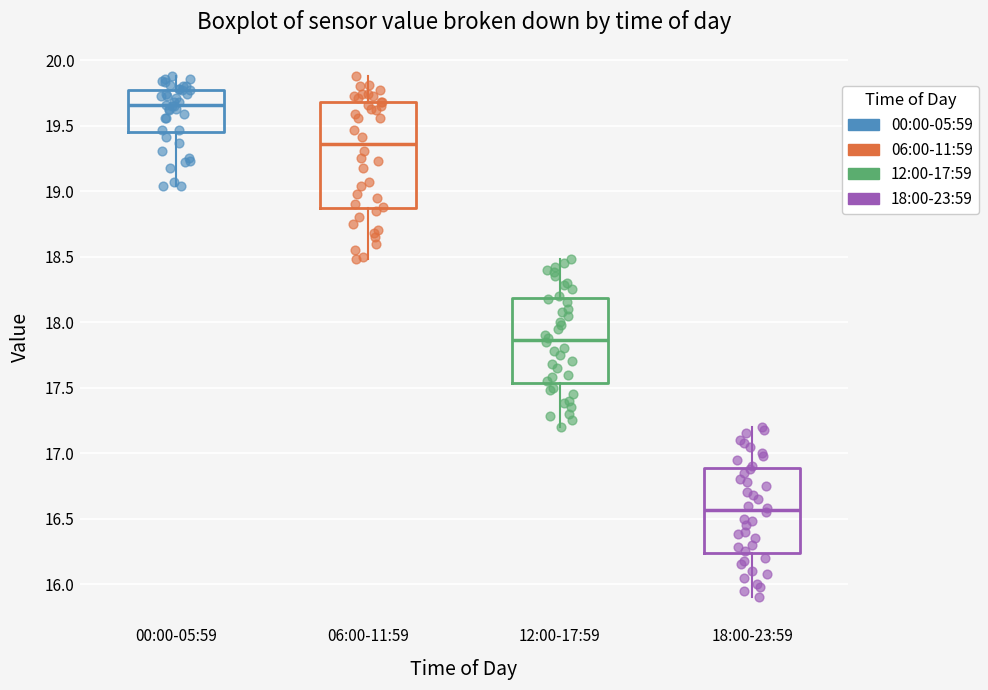

Reading left to right, transcribe this box plot: for each box, give where its median line is, the range the box spans, and where its two whiskers end, as read against the y-axis. The values are not printed on the chart, so give them approximately, as read against the axis.

00:00-05:59: median 19.65, box 19.45 to 19.75, whiskers 19.05 to 19.90
06:00-11:59: median 19.35, box 18.85 to 19.70, whiskers 18.50 to 19.90
12:00-17:59: median 17.85, box 17.55 to 18.20, whiskers 17.20 to 18.50
18:00-23:59: median 16.55, box 16.25 to 16.90, whiskers 15.90 to 17.20